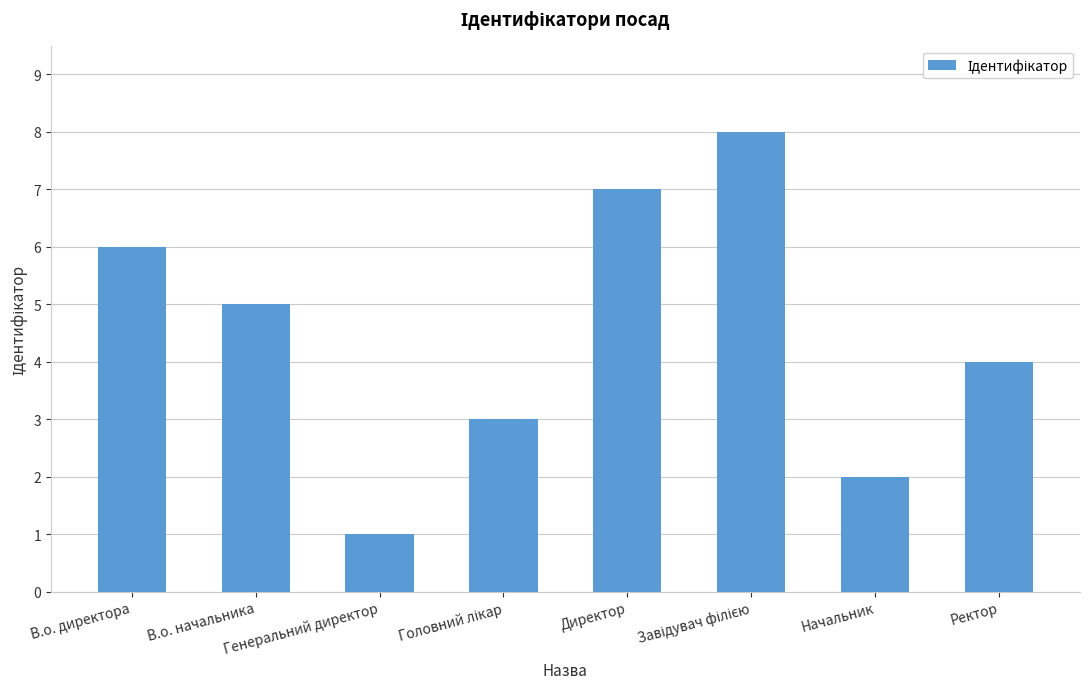

What is the minimum value shown in the chart?

1